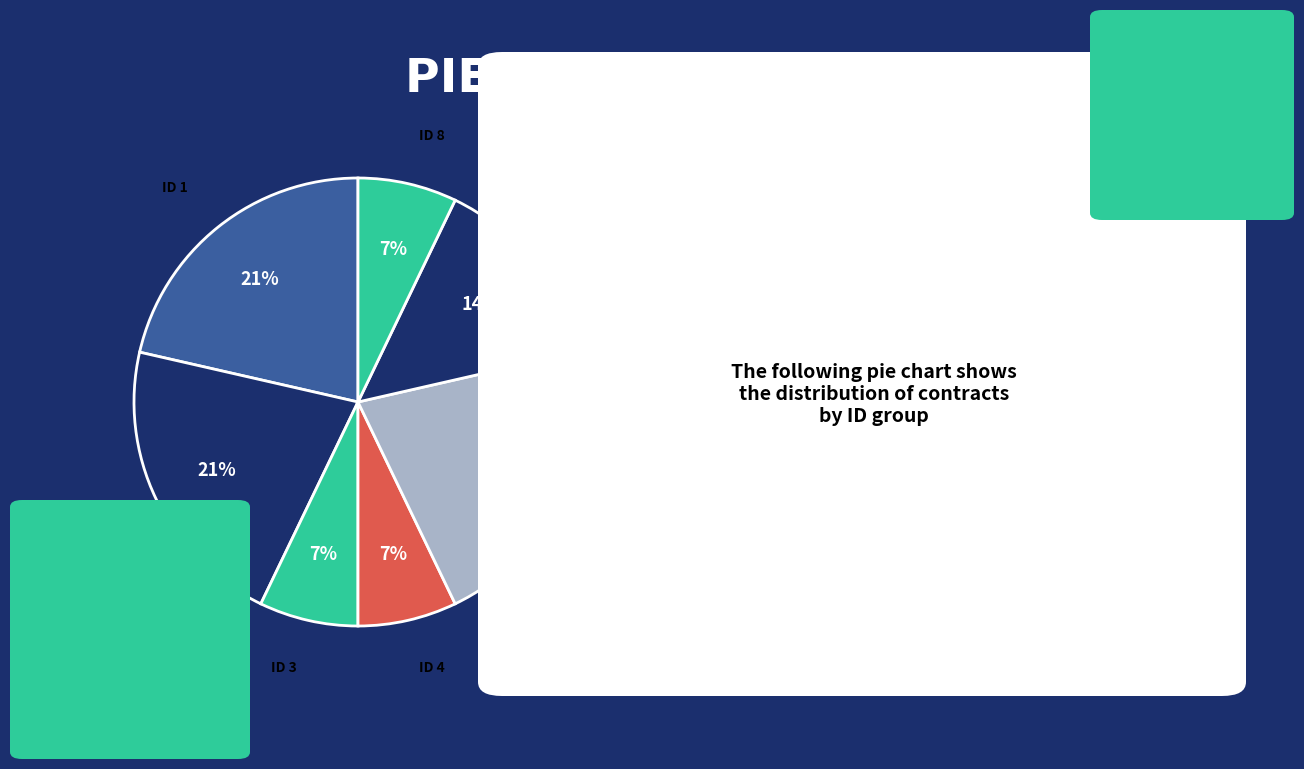

Approximately how many times larger is the value at ID 2 compared to ID 5?

1.0